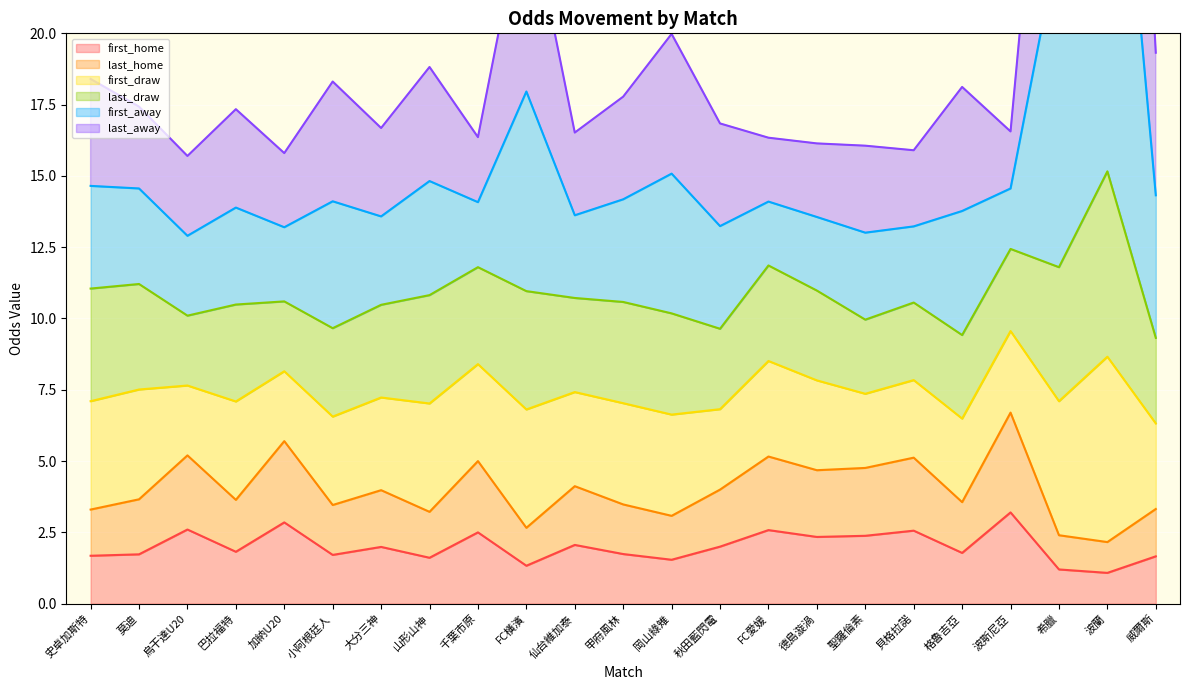

Which series has the widest spread of values?

first_away